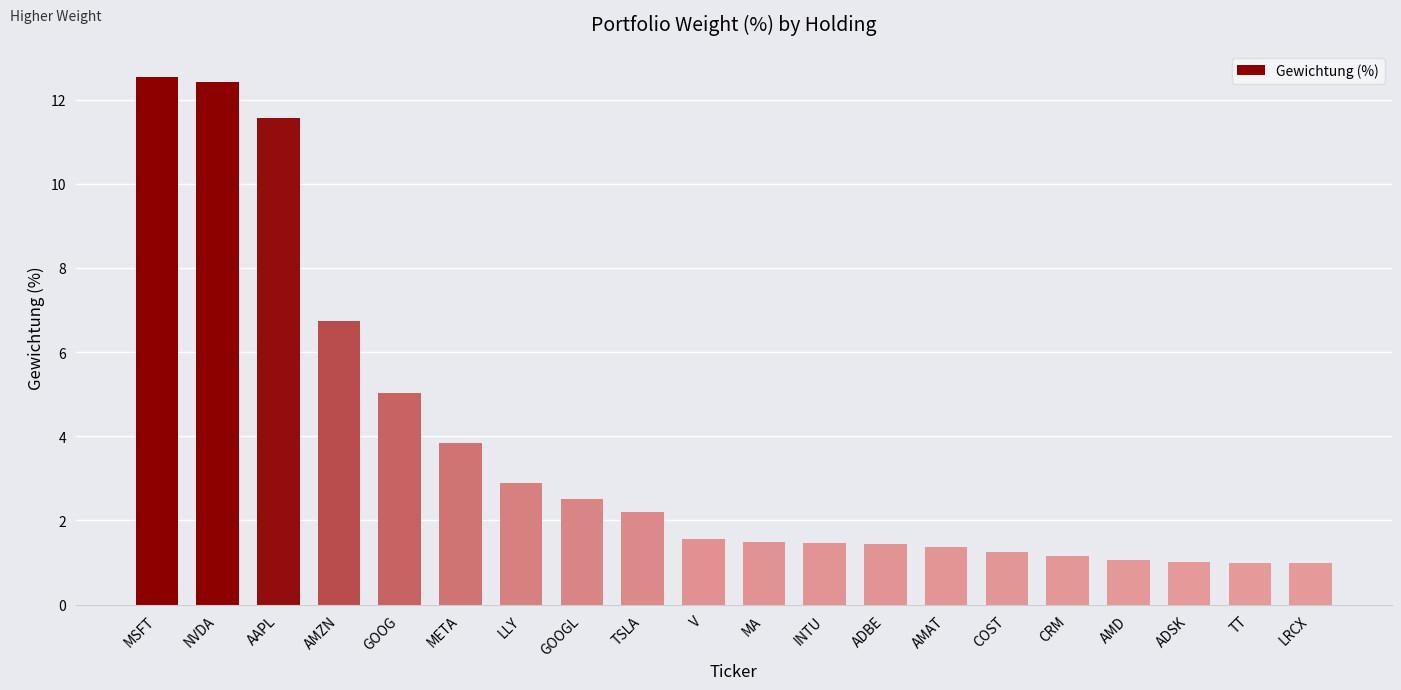

Which has a higher value, GOOG or AMZN?

AMZN